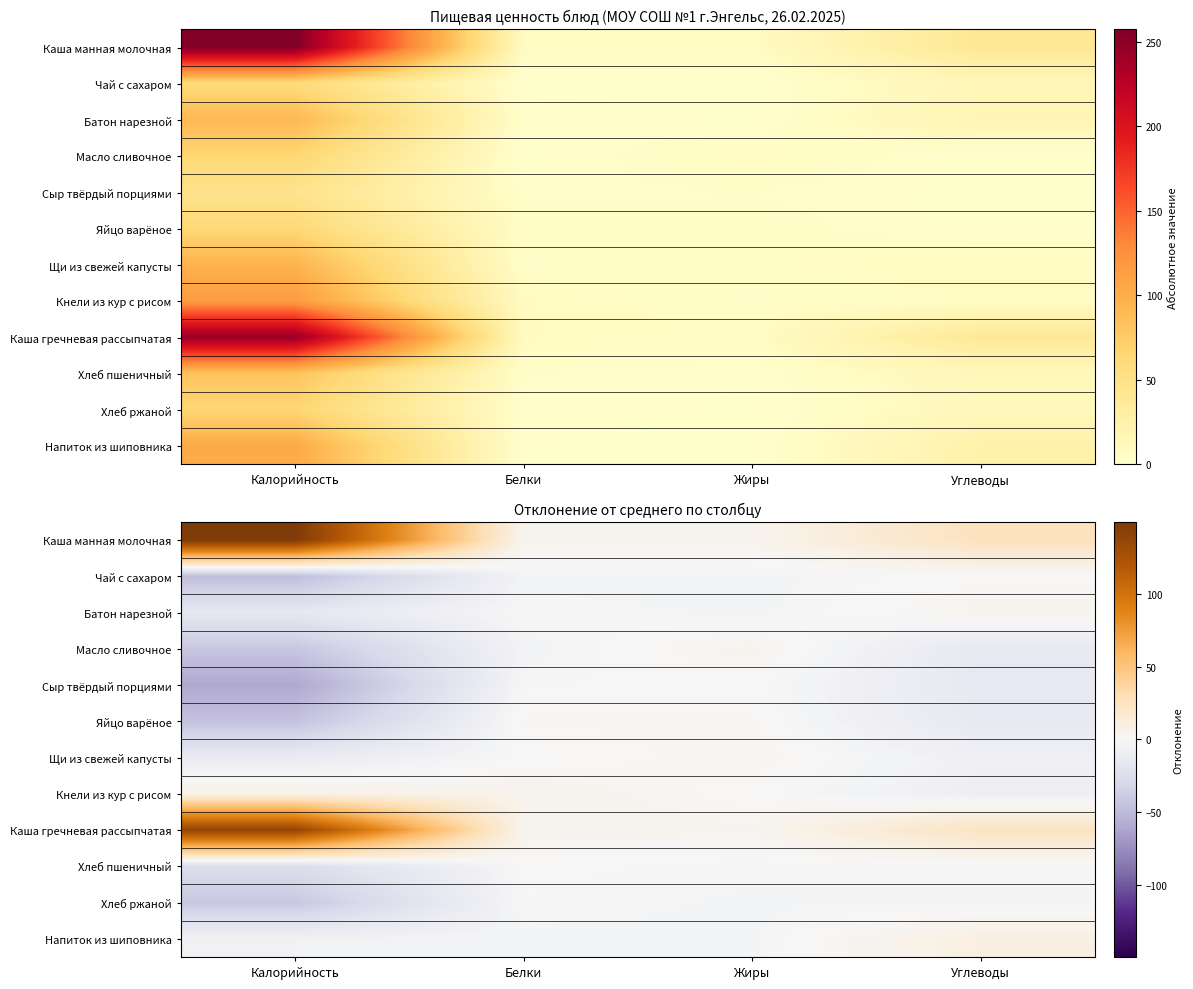

At how many categories does at least one series exceed 132?

1